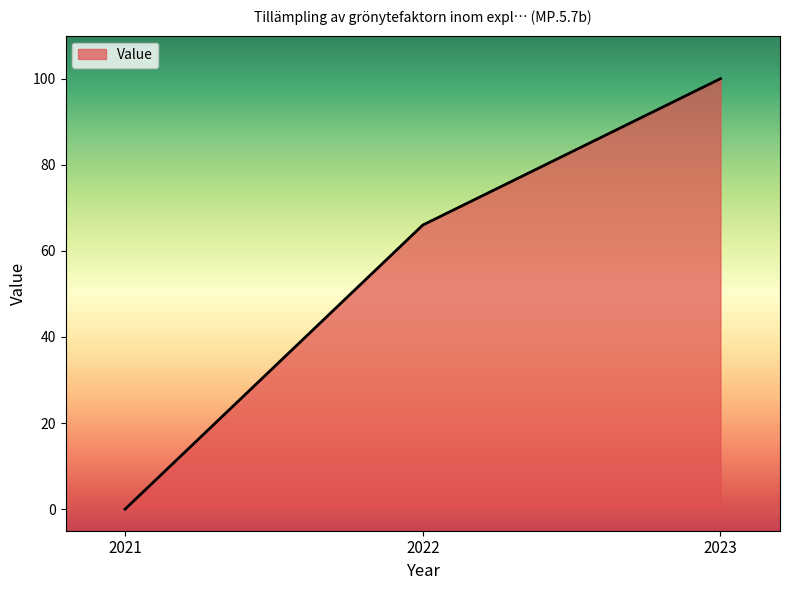

Which has a higher value, 2022 or 2023?

2023